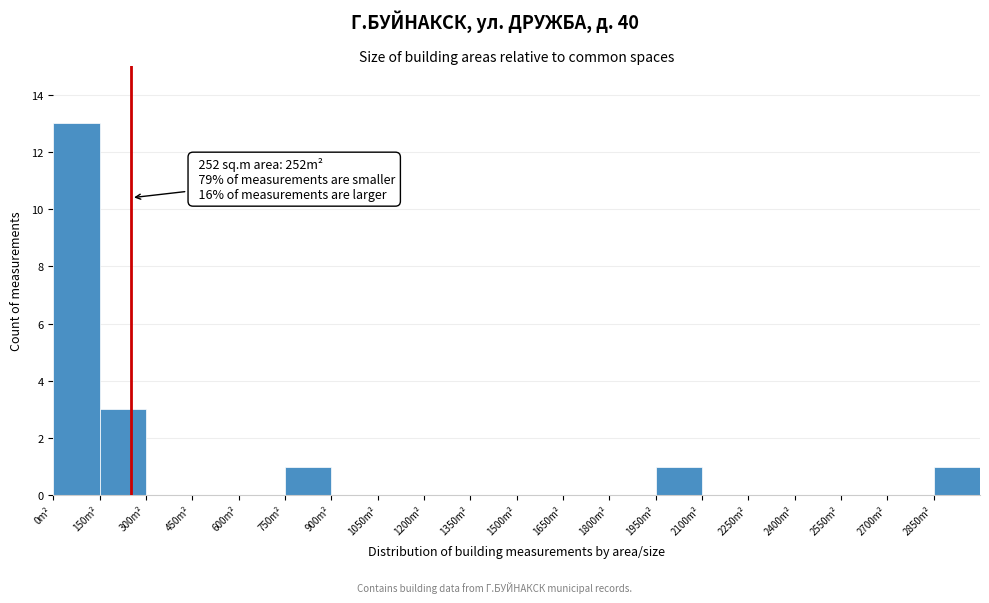

Over which range of the x-axis is the bar tallest?

0 to 150